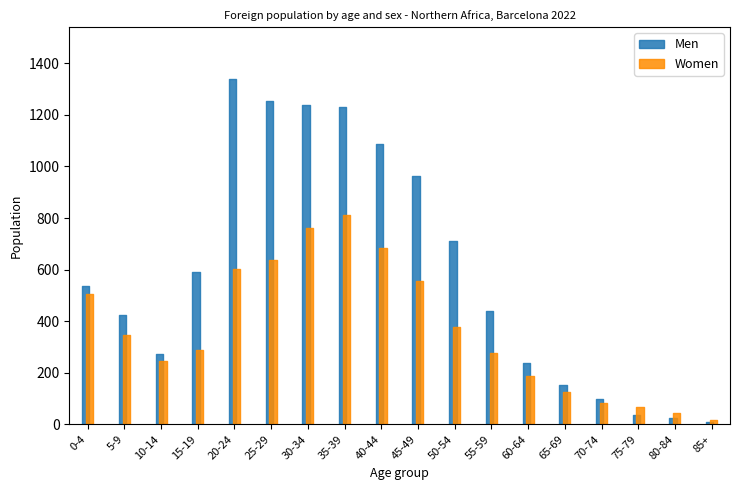

Which label corresponds to the largest value in the chart?

20-24